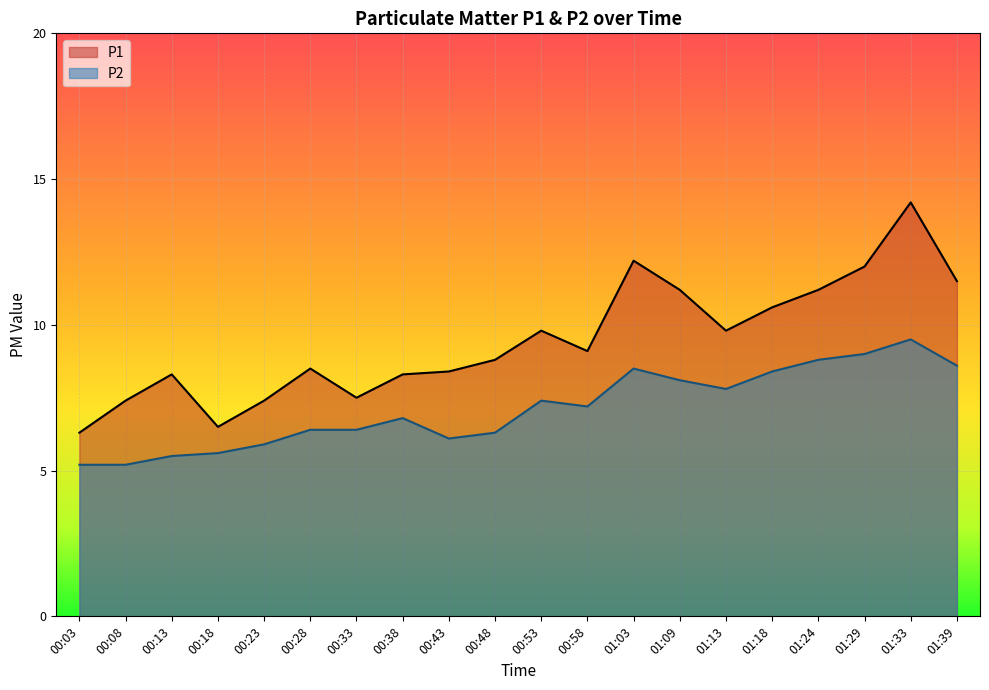

Rank the series by their average value, from lowest to highest.

P2, P1